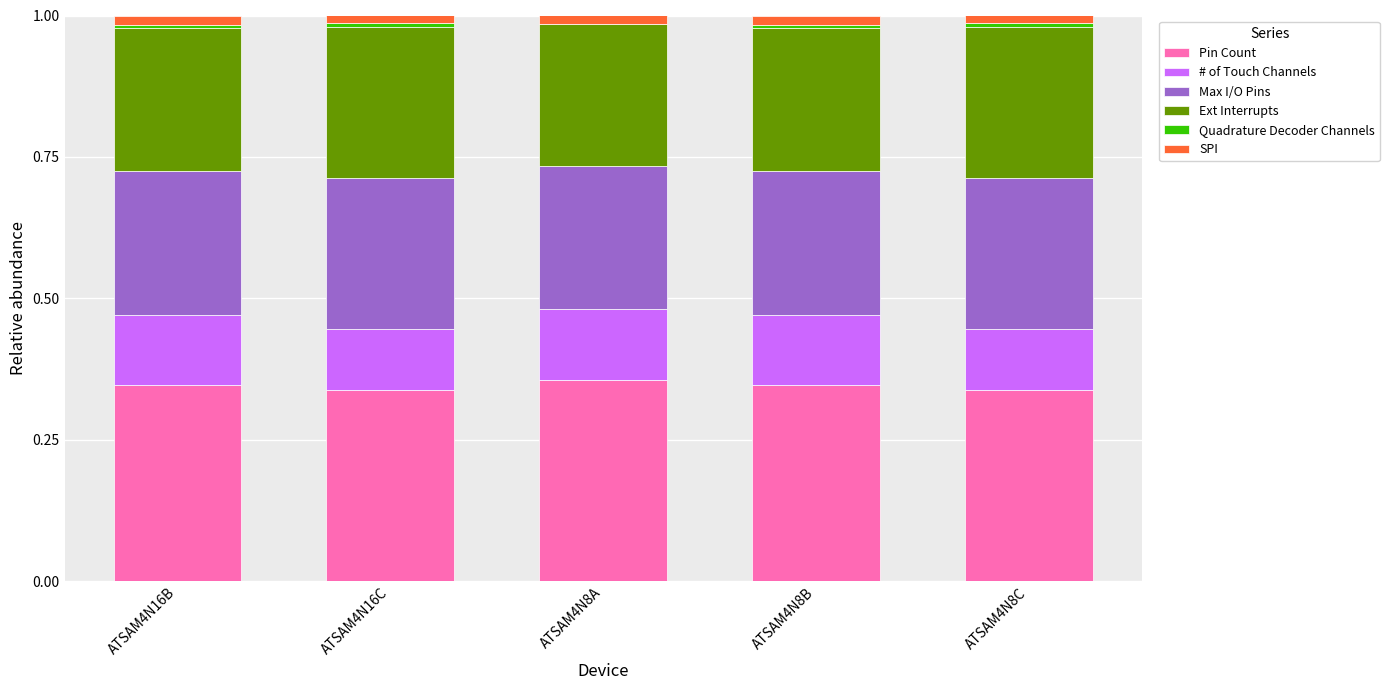

True or false: Pin Count has a value of 0.2 at ATSAM4N8A.

False